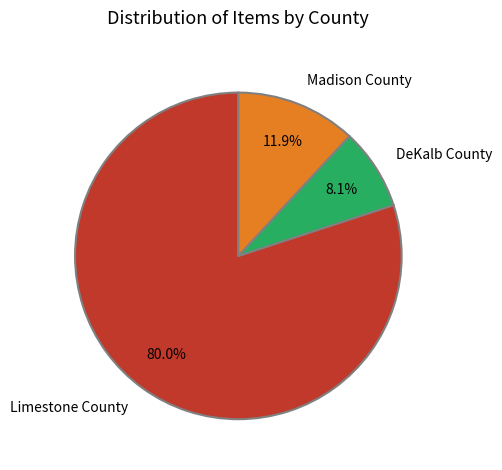

Count the number of slices in the pie.

3